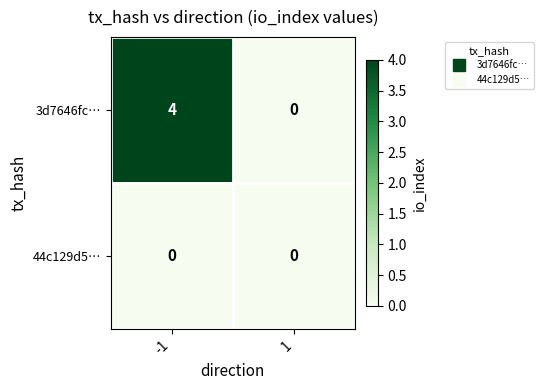

How many data points does each series have?

2